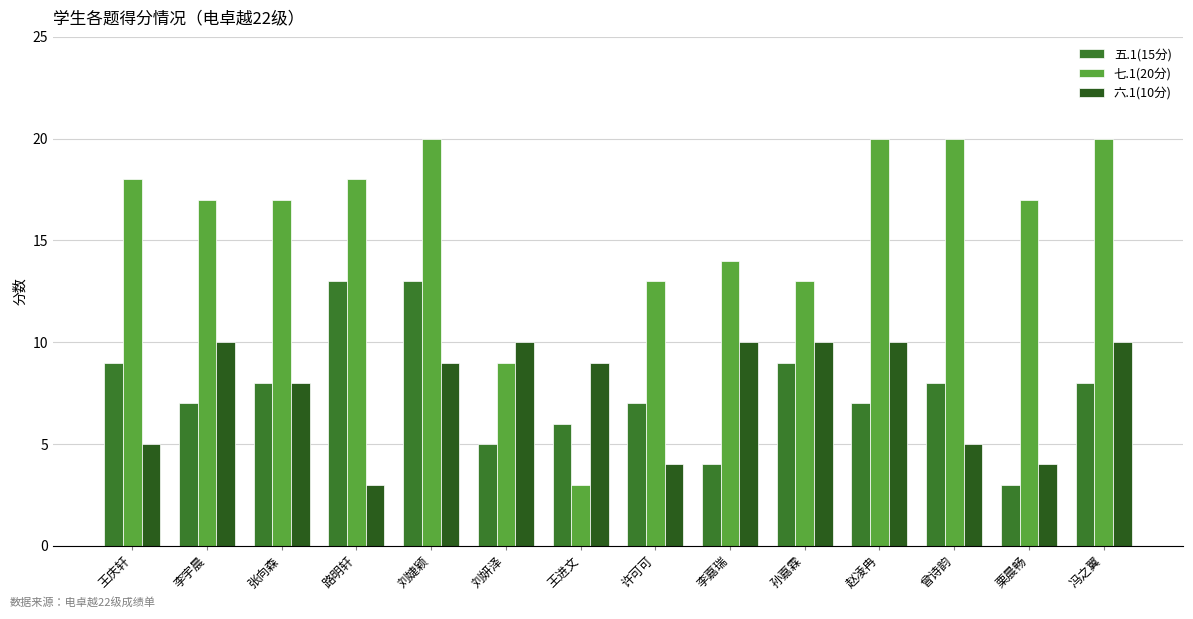

Reading left to right, transcribe all the data shown in this chart.

五.1(15分): 王庆轩=9	李宇晨=7	张向森=8	路明轩=13	刘婕颖=13	刘妍泽=5	王进文=6	许可可=7	李嘉瑞=4	孙嘉霖=9	赵凌冉=7	曾诗韵=8	栗晨畅=3	冯之翼=8
七.1(20分): 王庆轩=18	李宇晨=17	张向森=17	路明轩=18	刘婕颖=20	刘妍泽=9	王进文=3	许可可=13	李嘉瑞=14	孙嘉霖=13	赵凌冉=20	曾诗韵=20	栗晨畅=17	冯之翼=20
六.1(10分): 王庆轩=5	李宇晨=10	张向森=8	路明轩=3	刘婕颖=9	刘妍泽=10	王进文=9	许可可=4	李嘉瑞=10	孙嘉霖=10	赵凌冉=10	曾诗韵=5	栗晨畅=4	冯之翼=10